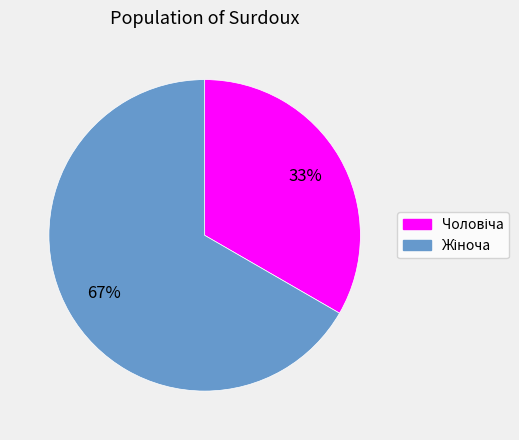

How many segments does this pie chart have?

2